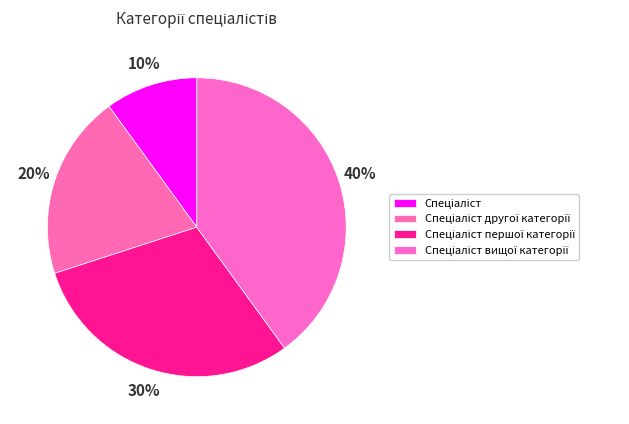

Which slice is the smallest?

Спеціаліст